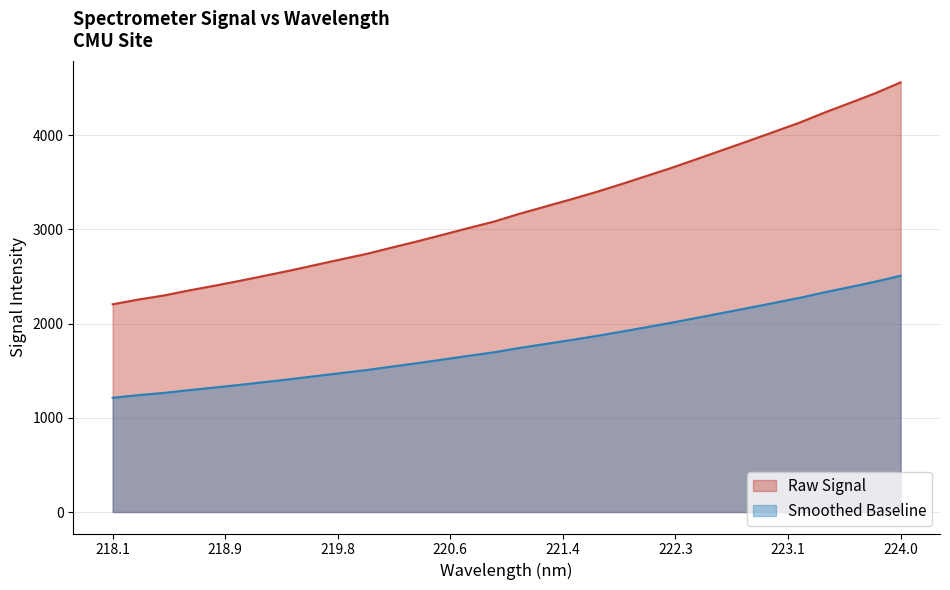

Which series has the largest range (max minus min)?

Raw Signal